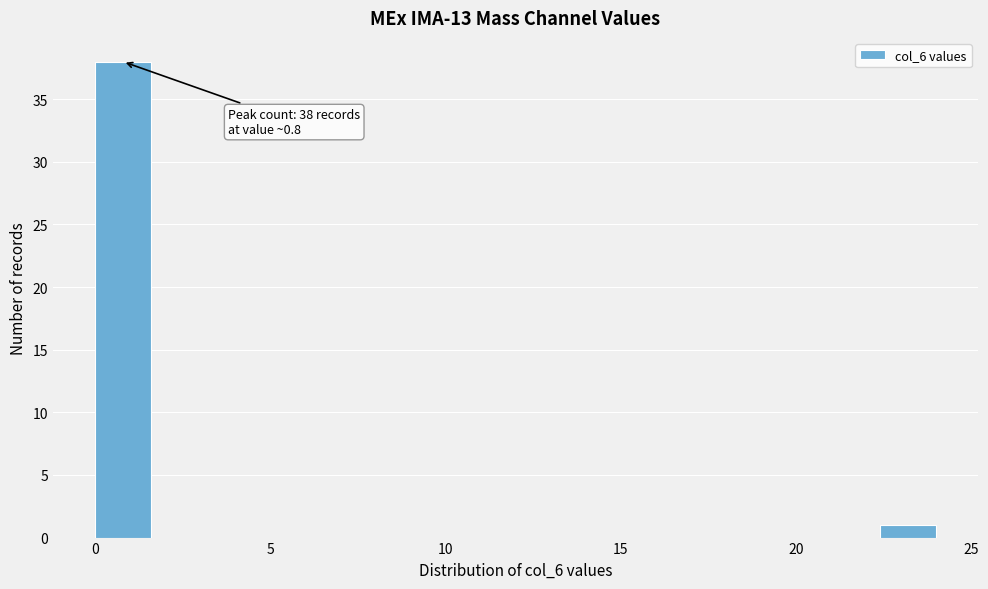

Read against the x-axis, roughly where is the centre of the tallest bar?

1.0